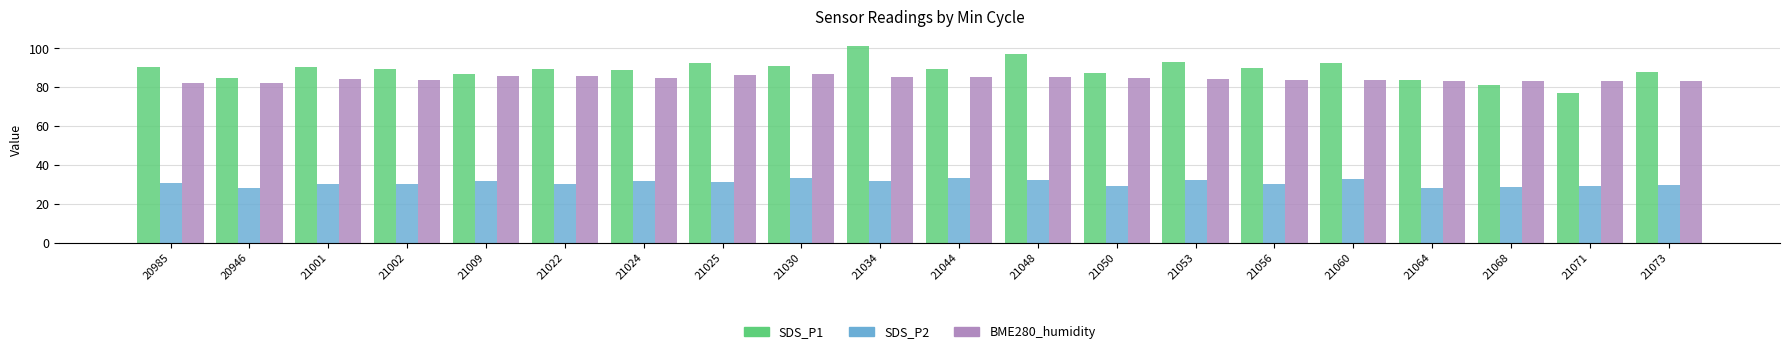

The value of SDS_P2 at 21024 is 19.4. True or false?

False